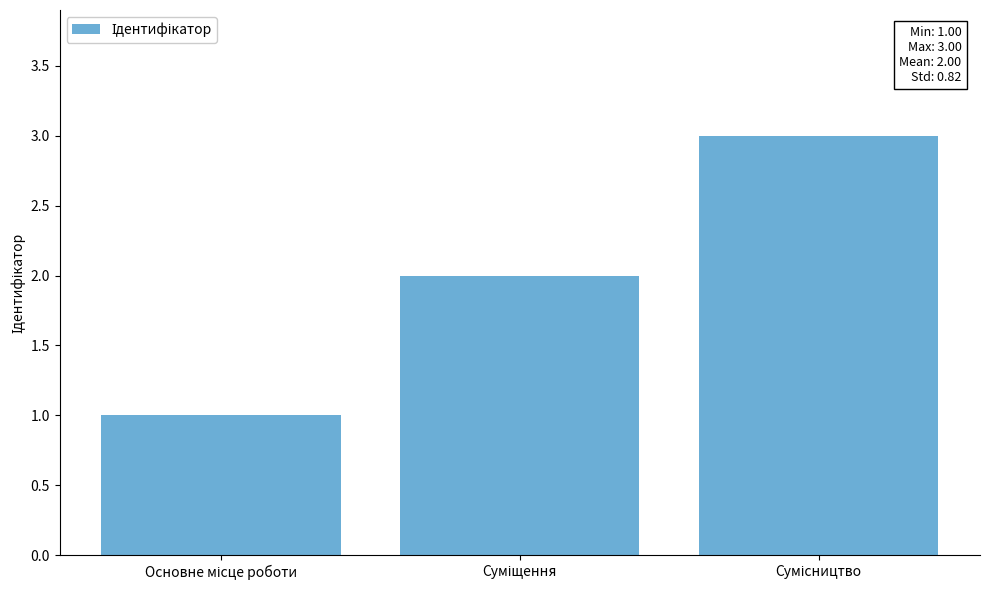

What is the greatest value displayed?

3